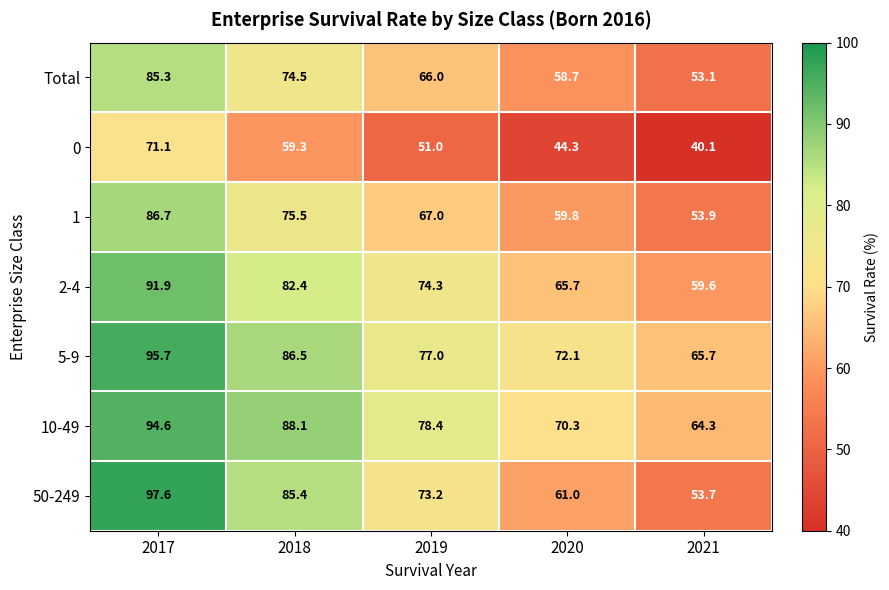

How many series are shown in this chart?

7